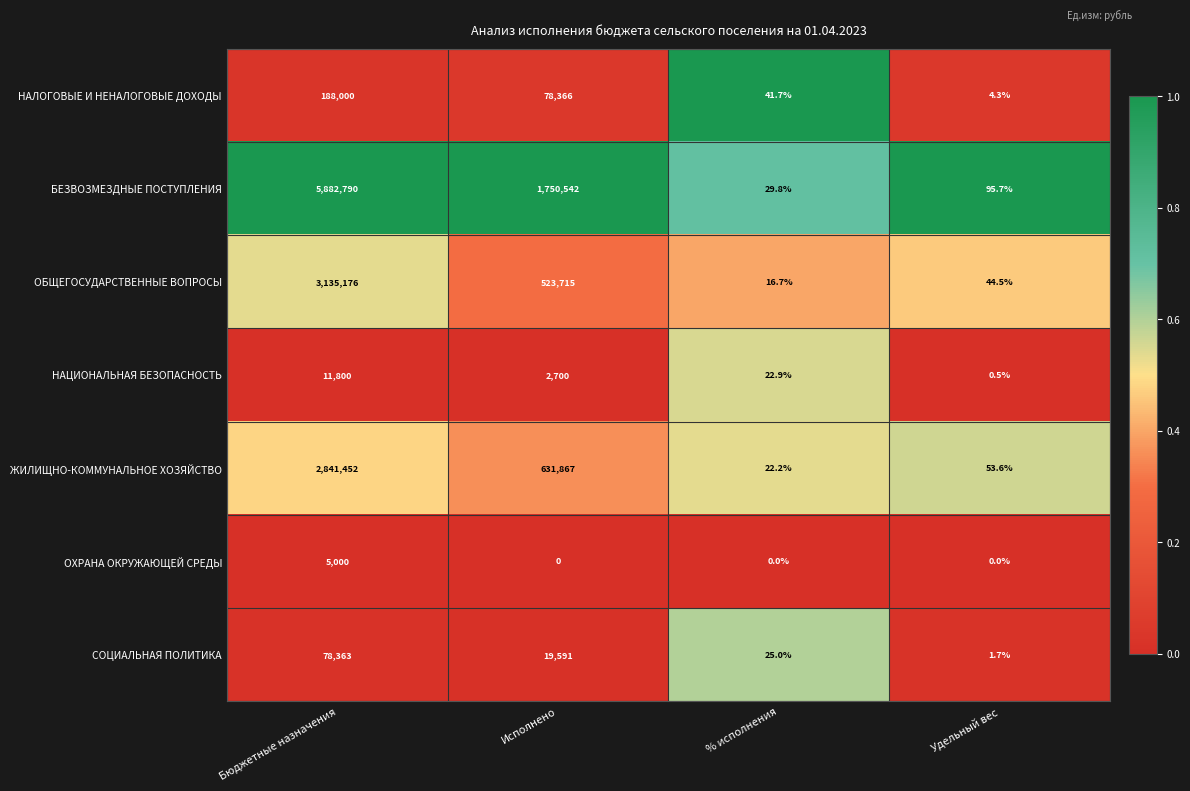

What is the sum of the НАЦИОНАЛЬНАЯ БЕЗОПАСНОСТЬ values at Исполнено and Удельный вес?

2700.5